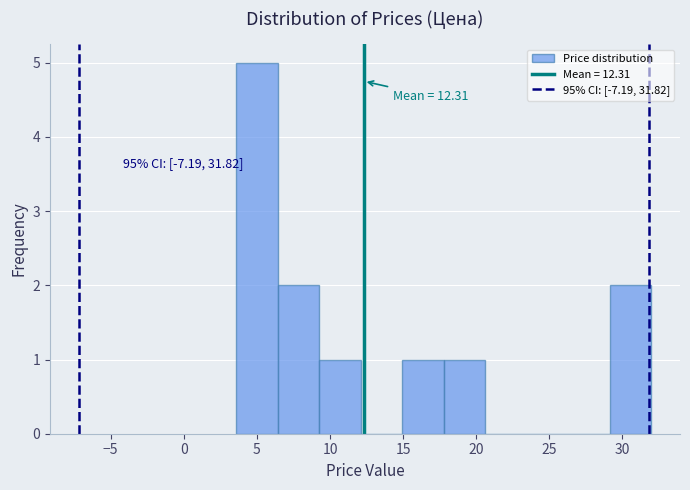

Which range on the x-axis has the tallest bar?

3.5 to 6.5